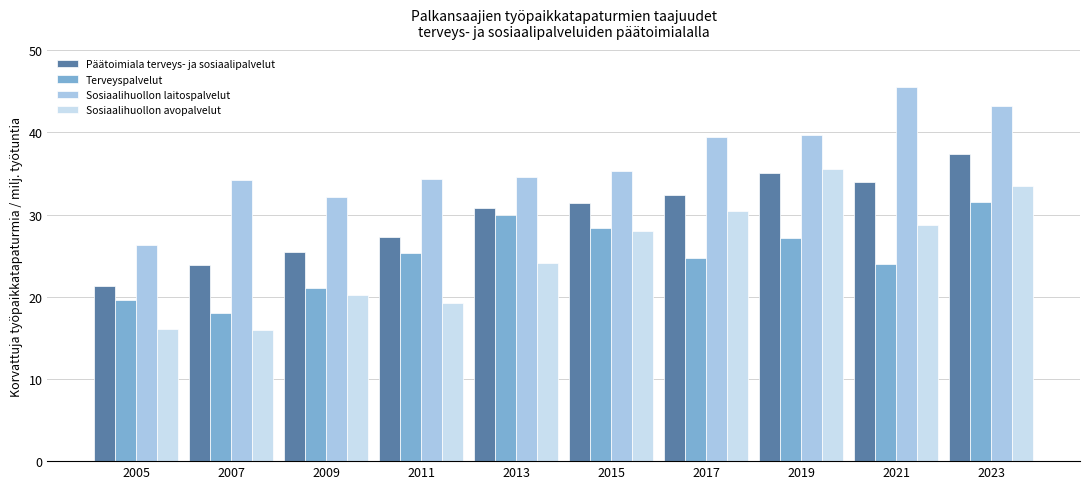

Is it true that Terveyspalvelut equals 8.1 at 2009?

False